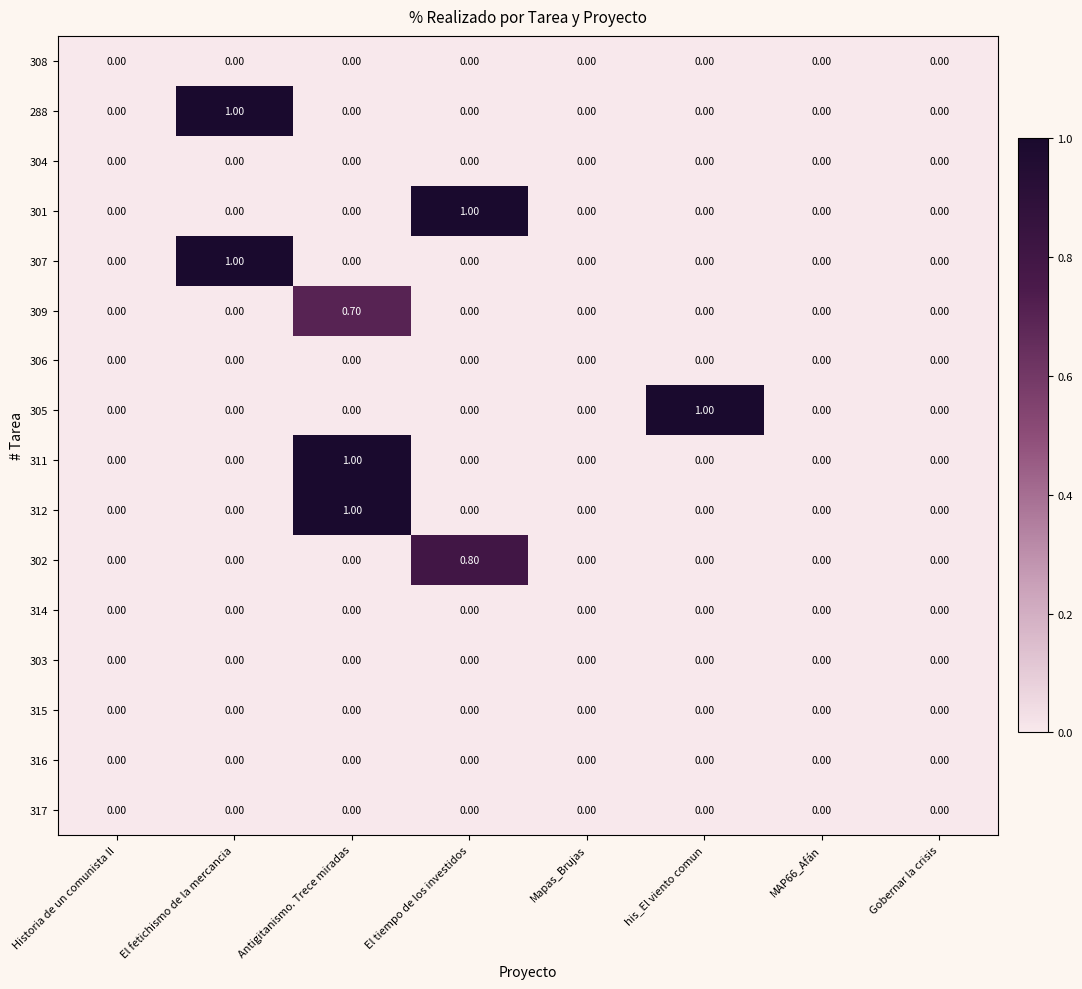

At which label does 312 reach its peak?

Antigitanismo. Trece miradas